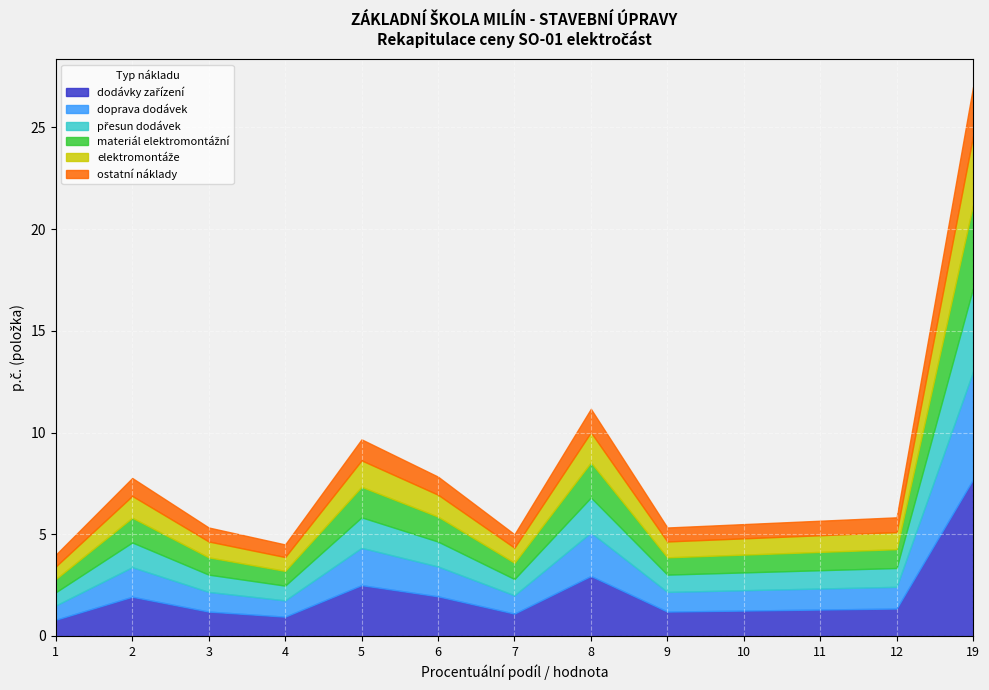

Which series changed the most between 1 and 10?

dodávky zařízení